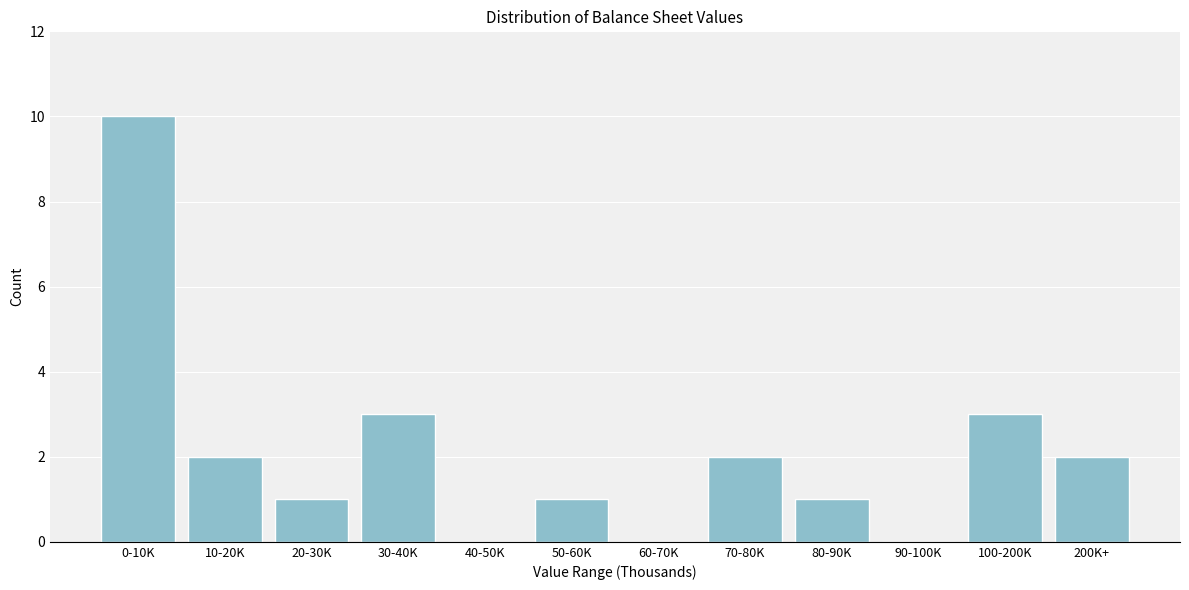

Reading left to right, extract all data points from this chart.

0-10K=10	10-20K=2	20-30K=1	30-40K=3	40-50K=0	50-60K=1	60-70K=0	70-80K=2	80-90K=1	90-100K=0	100-200K=3	200K+=2